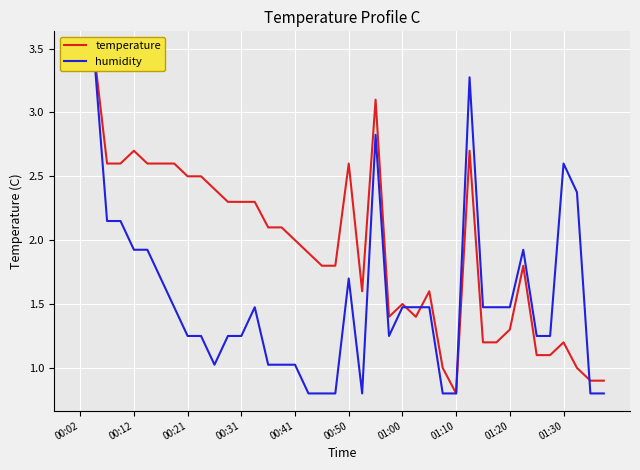

Count the number of categories in the chart.

40